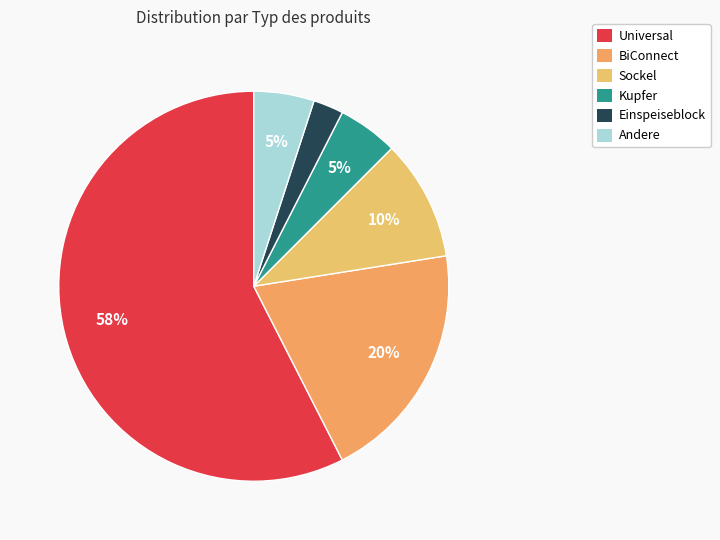

Which slice is the smallest?

Einspeiseblock